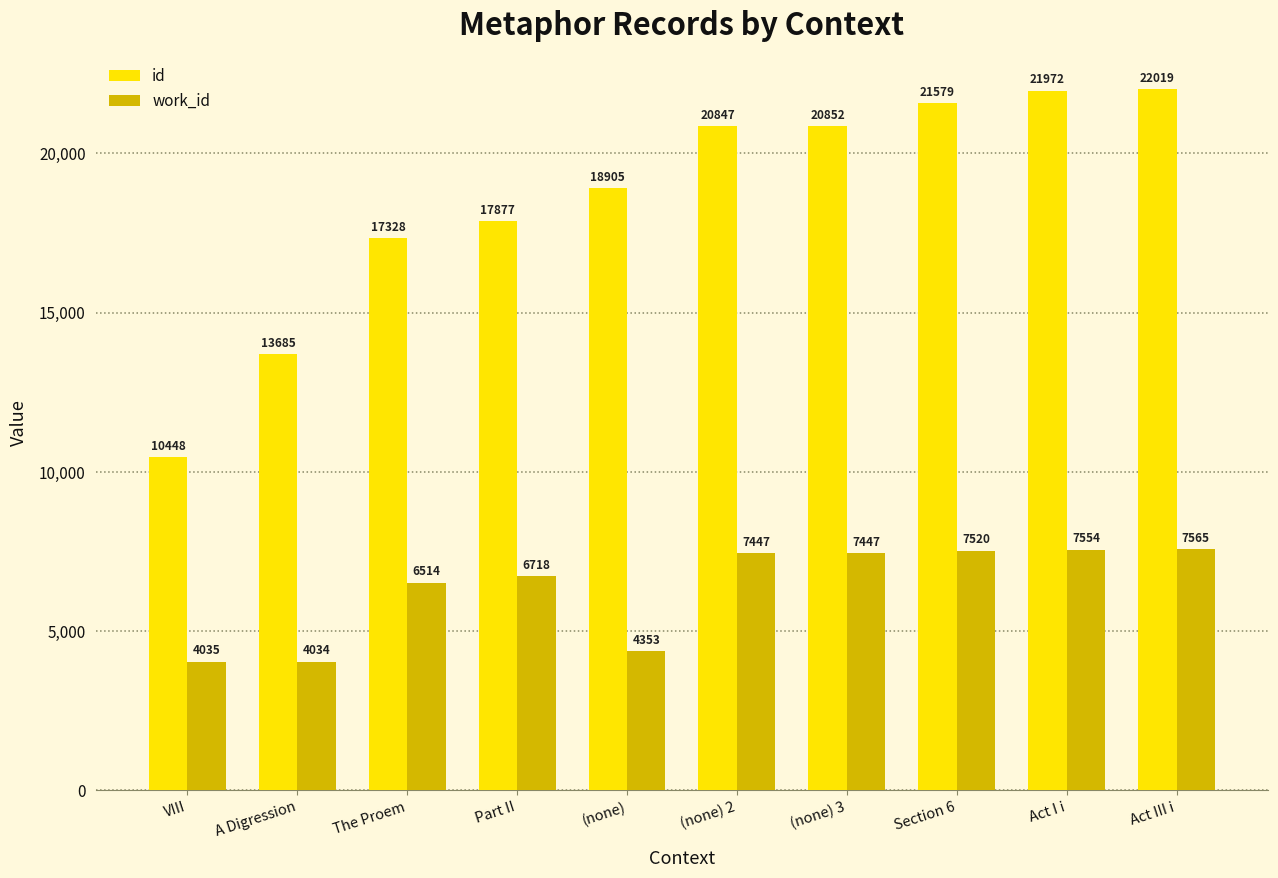

At which label is id closest to 16233?

The Proem